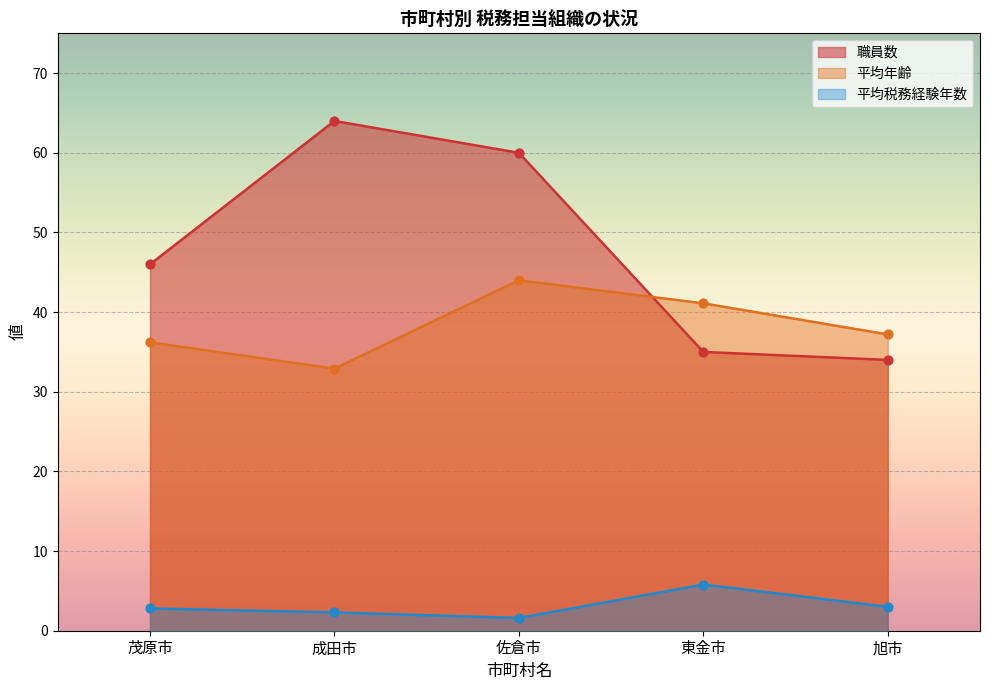

Which series has the largest Y range (max minus min)?

職員数